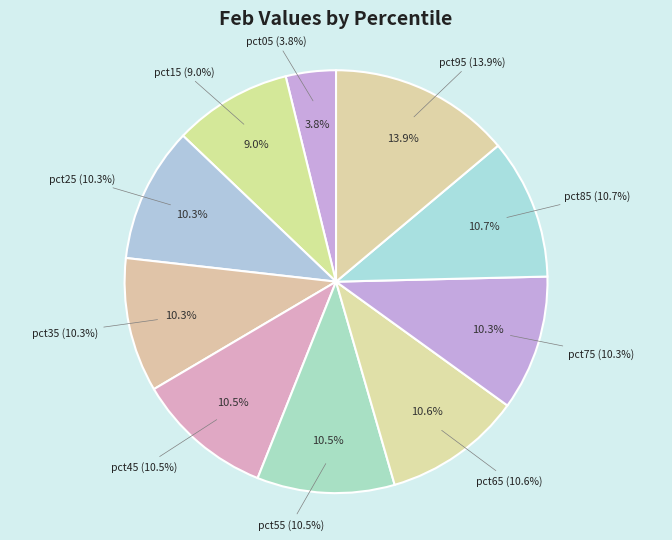

Which has a higher value, pct05 or pct95?

pct95